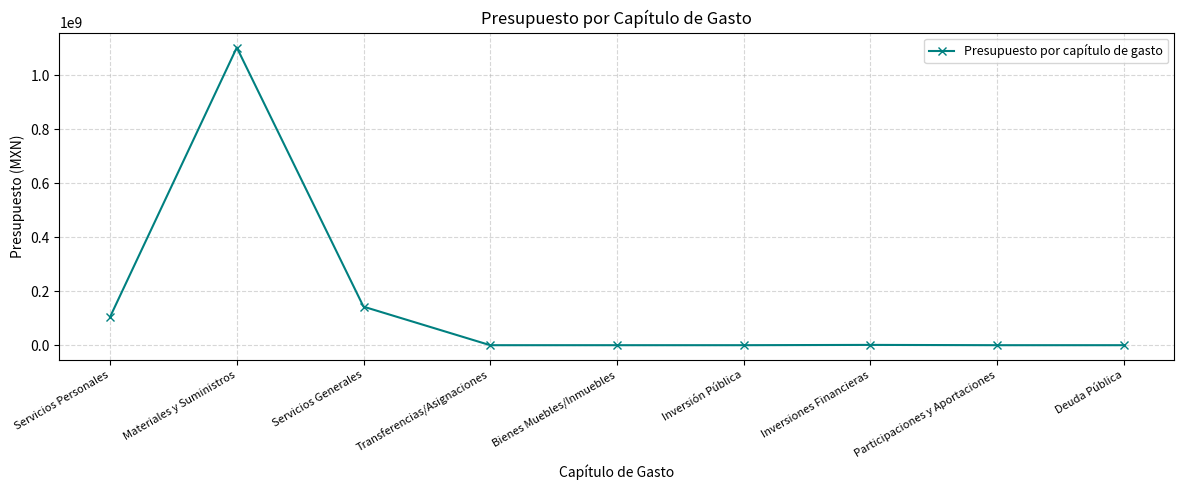

Where is the data nearest to the value 551509634?

Servicios Generales